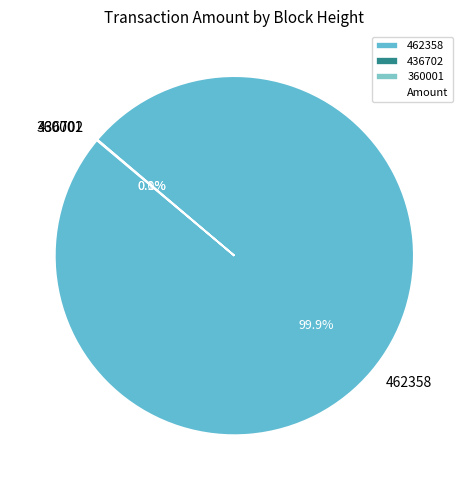

Is there a majority slice in this chart?

Yes